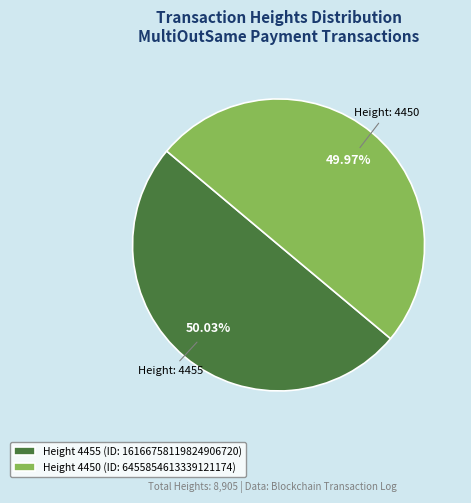

Does any single category account for the majority?

Yes